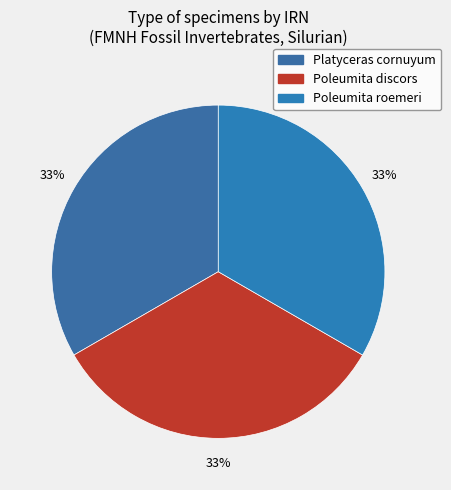

Is there a majority slice in this chart?

No